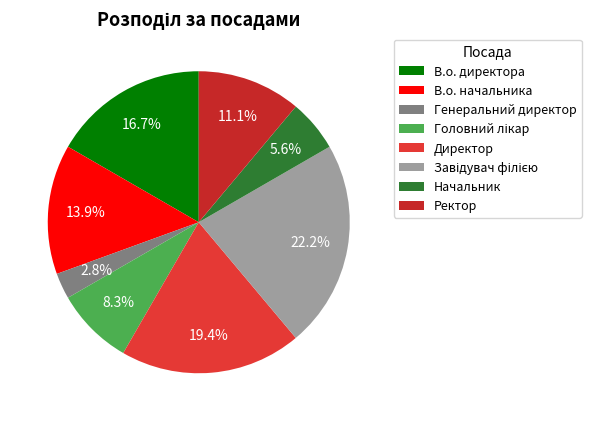

How many slices are in this pie chart?

8